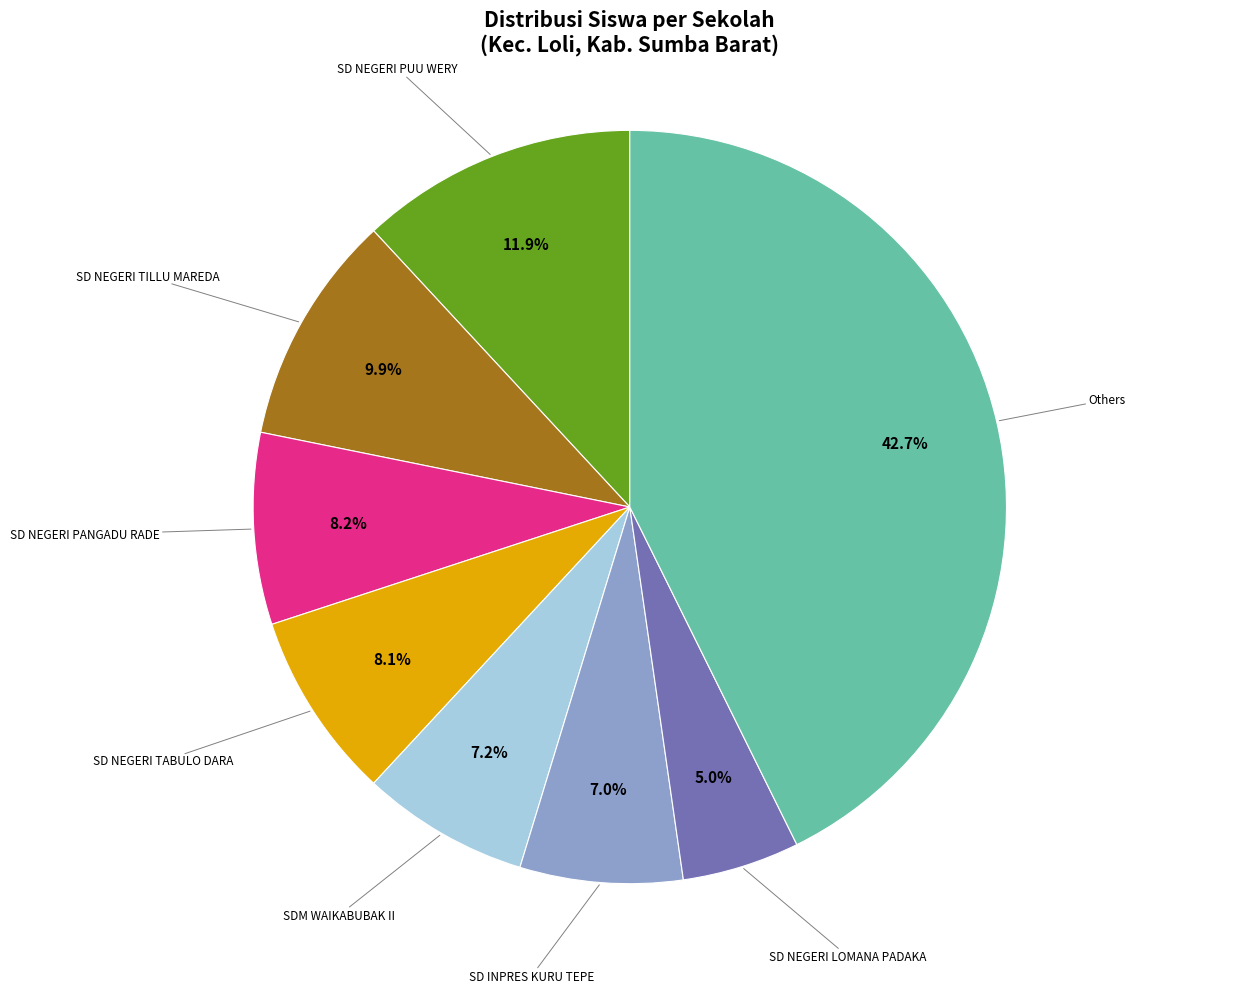

How many slices are in this pie chart?

8